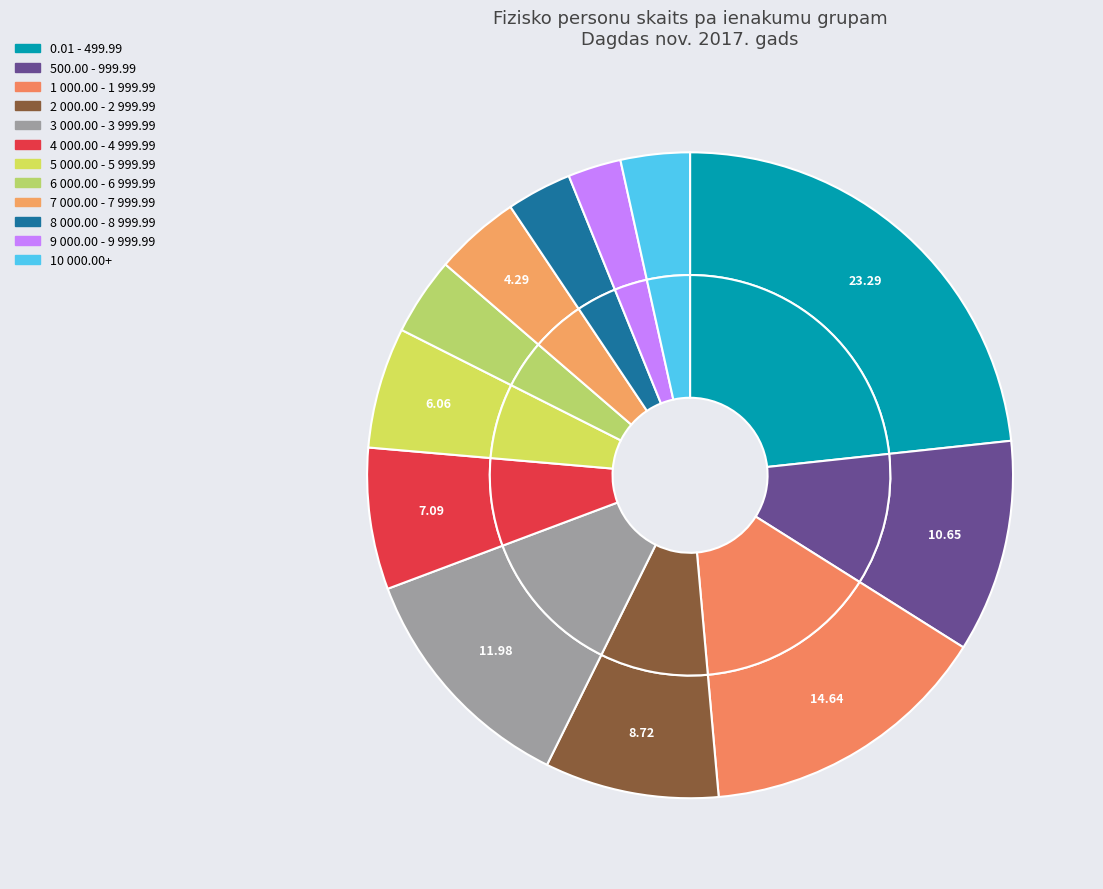

Combined, do 1 000.00 - 1 999.99 and 5 000.00 - 5 999.99 account for over 50%?

No